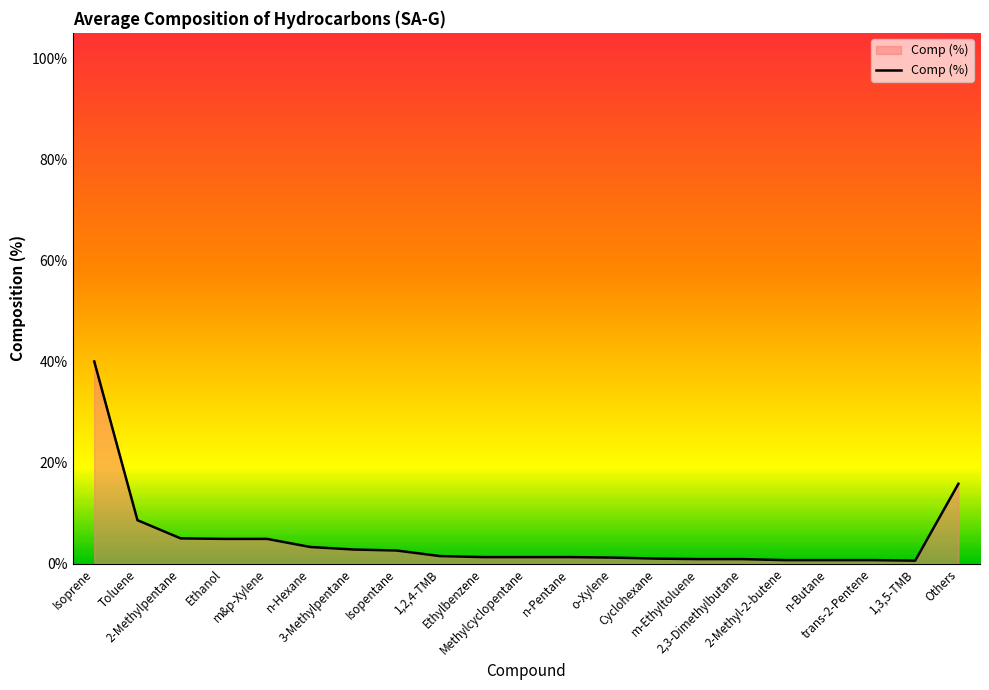

What is the greatest value displayed?

40.0